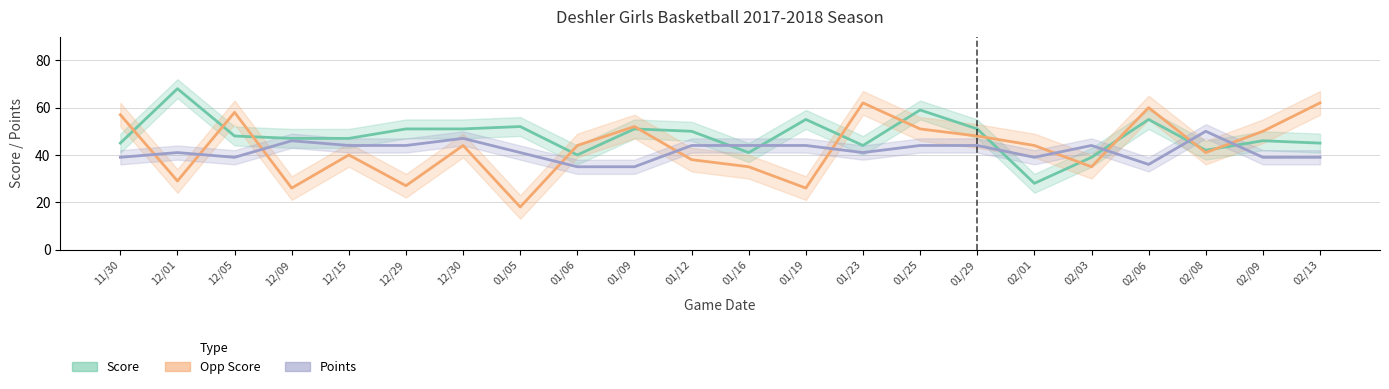

How many lines are shown in the chart?

3